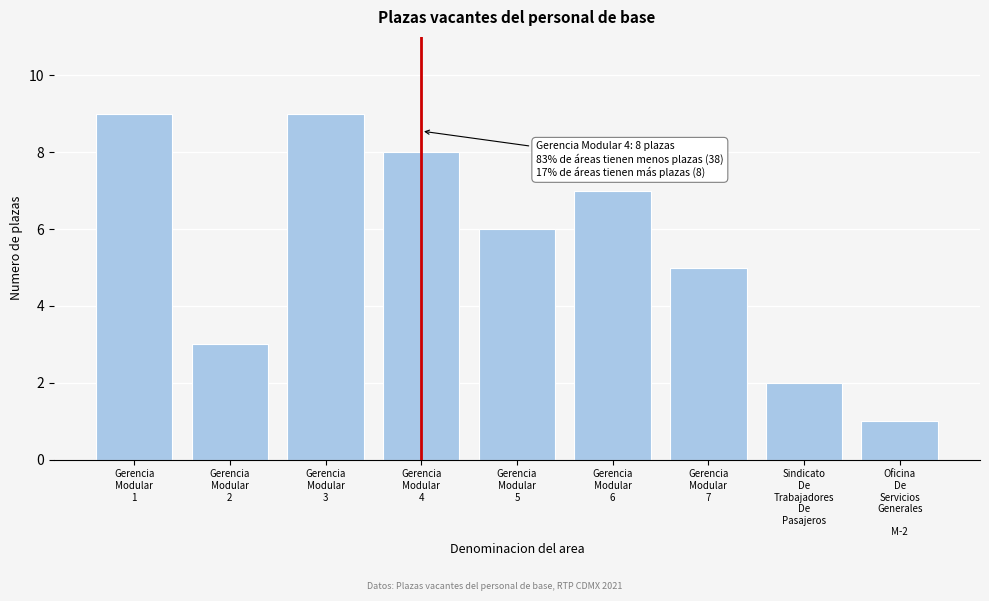

Reading left to right, extract all data points from this chart.

9	3	9	8	6	7	5	2	1